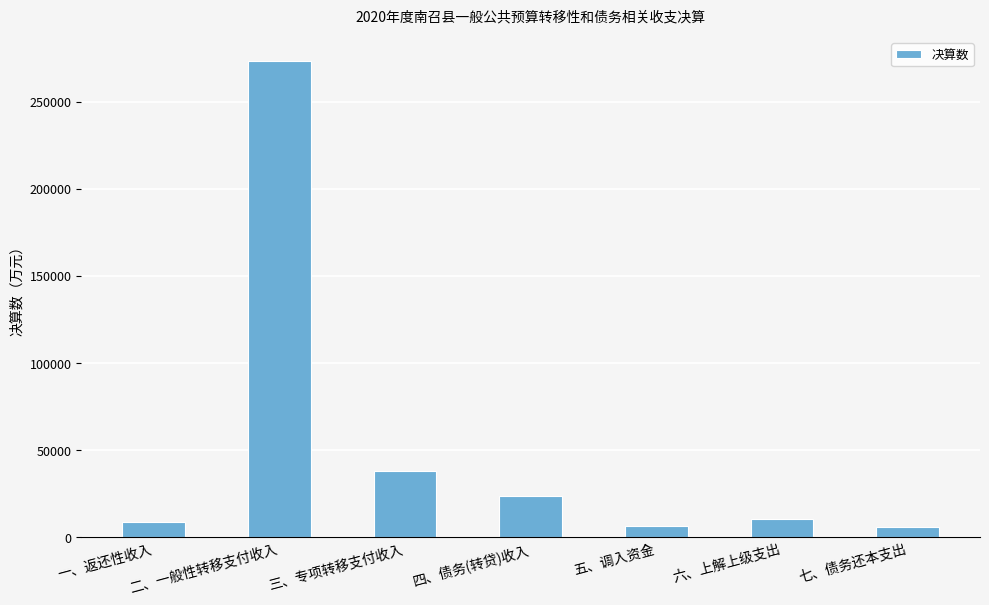

What is the sum of the values at 六、上解上级支出 and 四、债务(转贷)收入?

33986